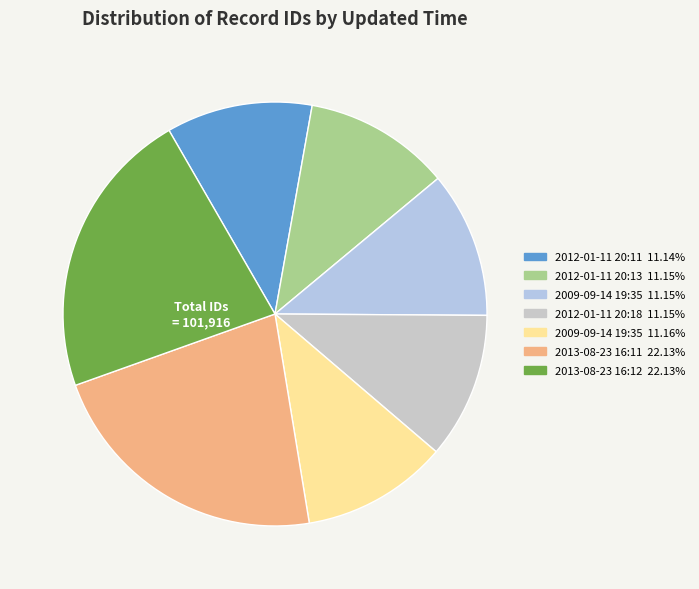

How many segments does this pie chart have?

7